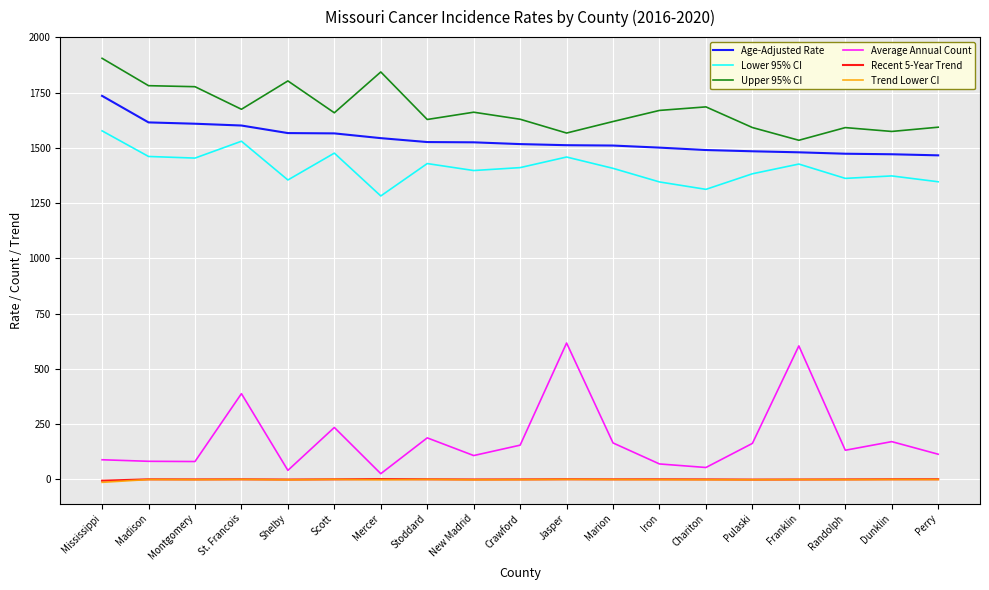

Which series has the largest total across all categories?

Upper 95% CI